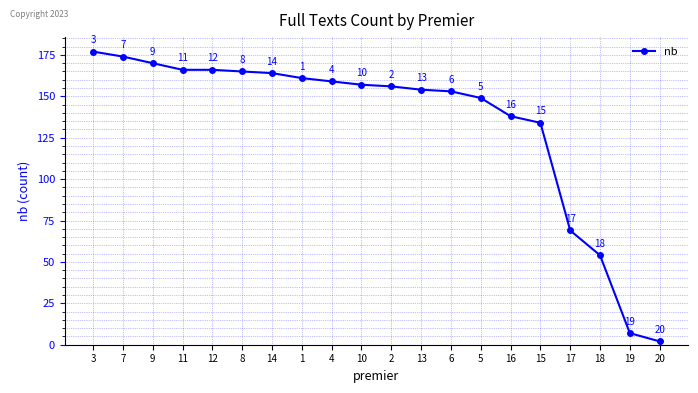

Is it true that the value at 14 is 64?

False